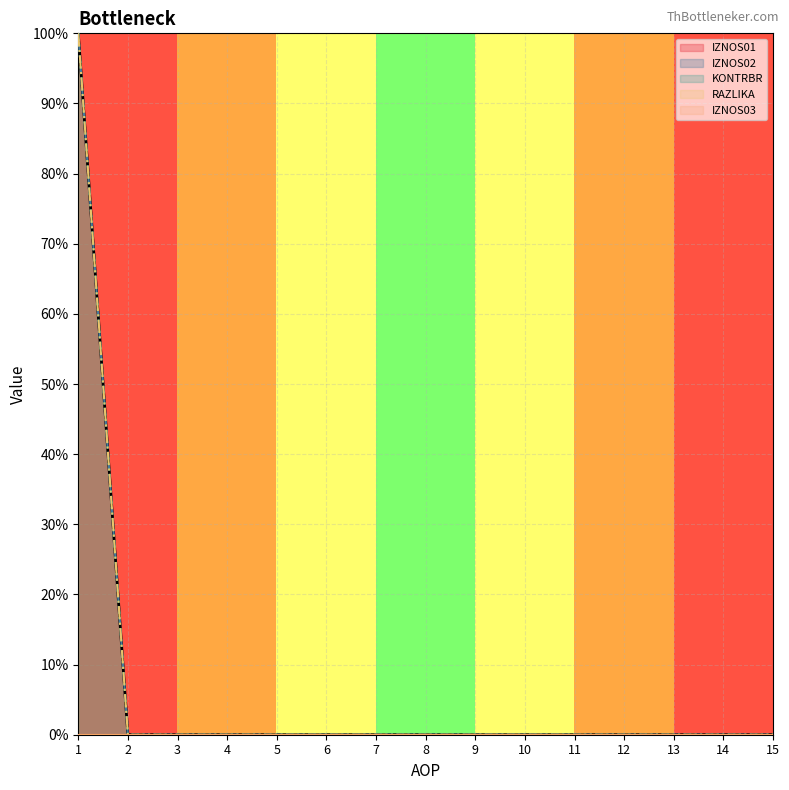

Which series changed the most between 9 and 10?

IZNOS01